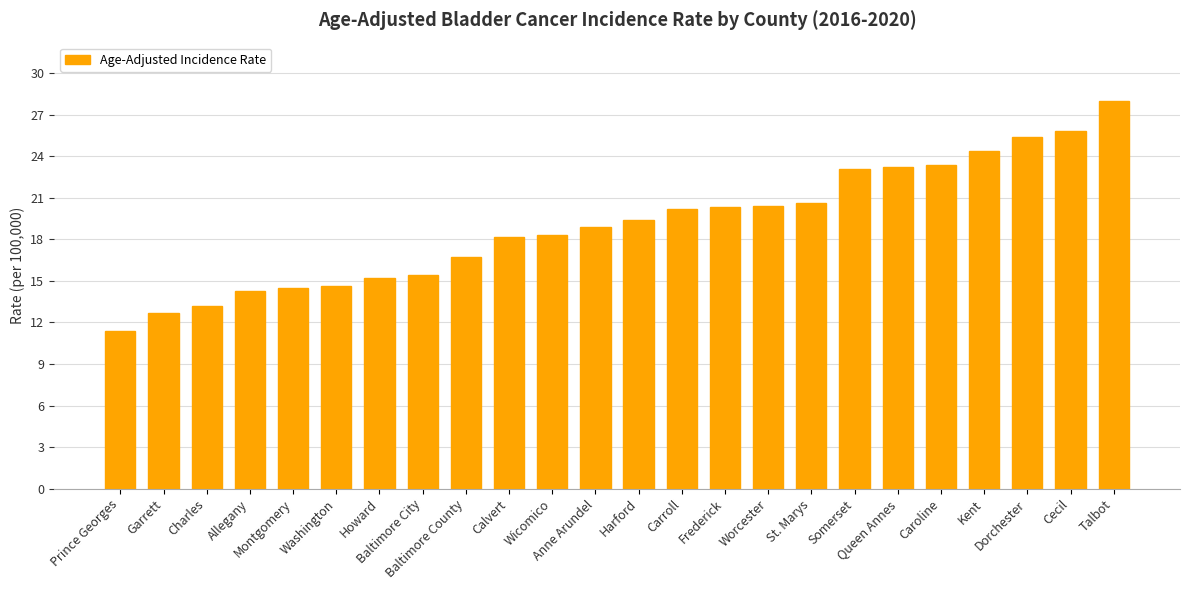

Count the number of categories in the chart.

24